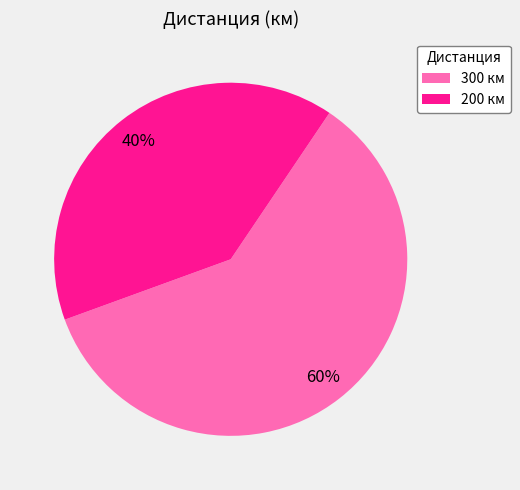

To the nearest percent, what portion does 200 represent?

40%